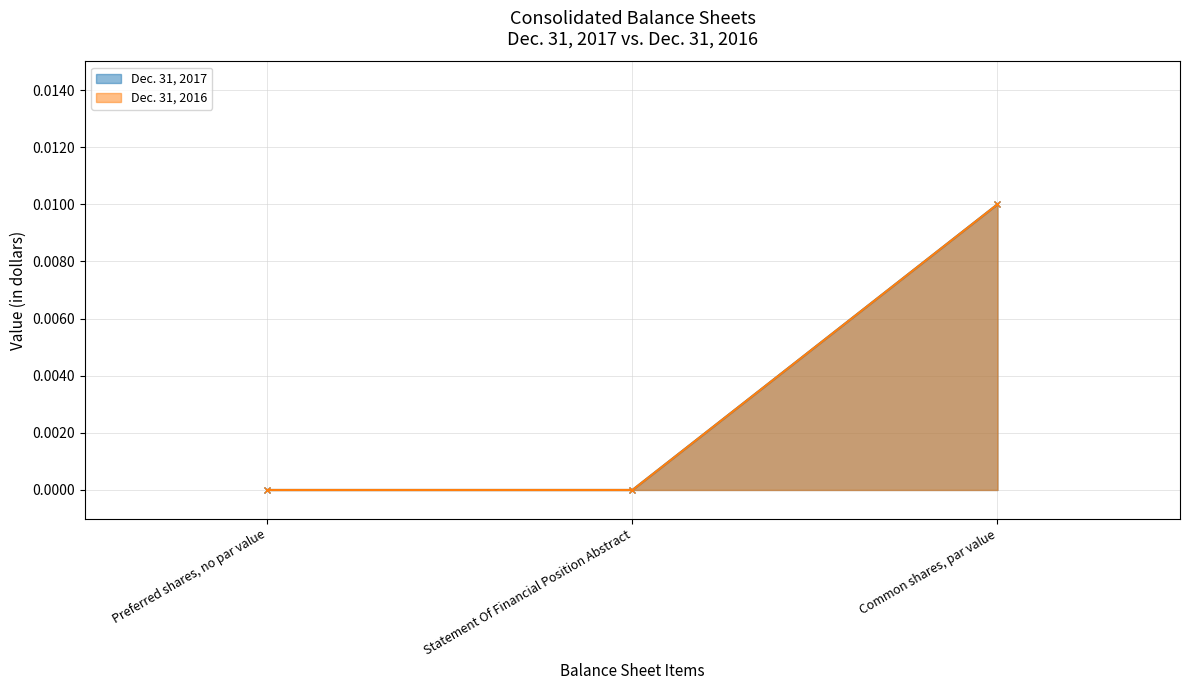

True or false: Dec. 31, 2017 has a value of -0.0 at Statement Of Financial Position Abstract.

False